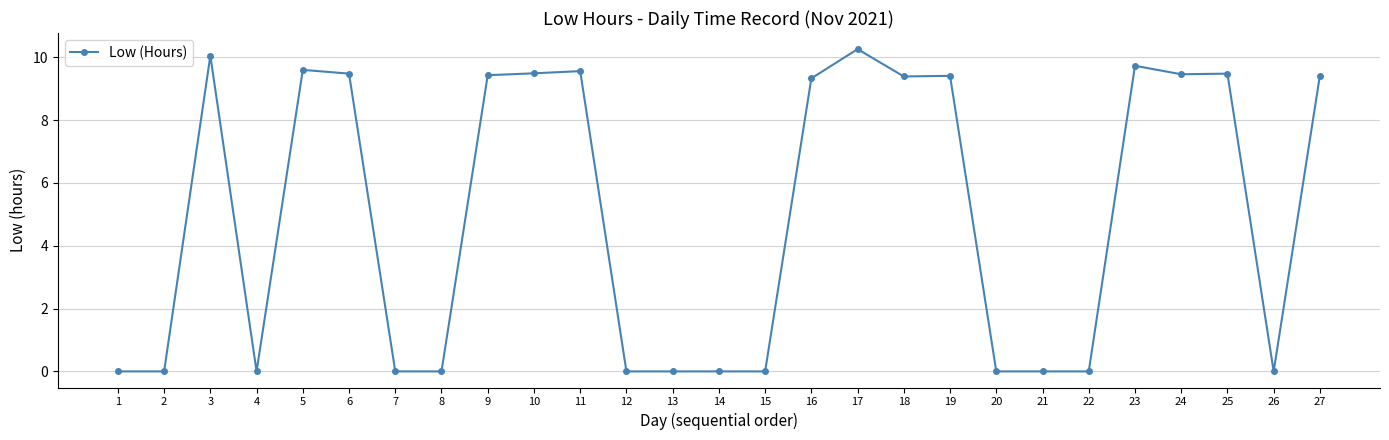

What is the sum of the values at 8 and 27?

9.4